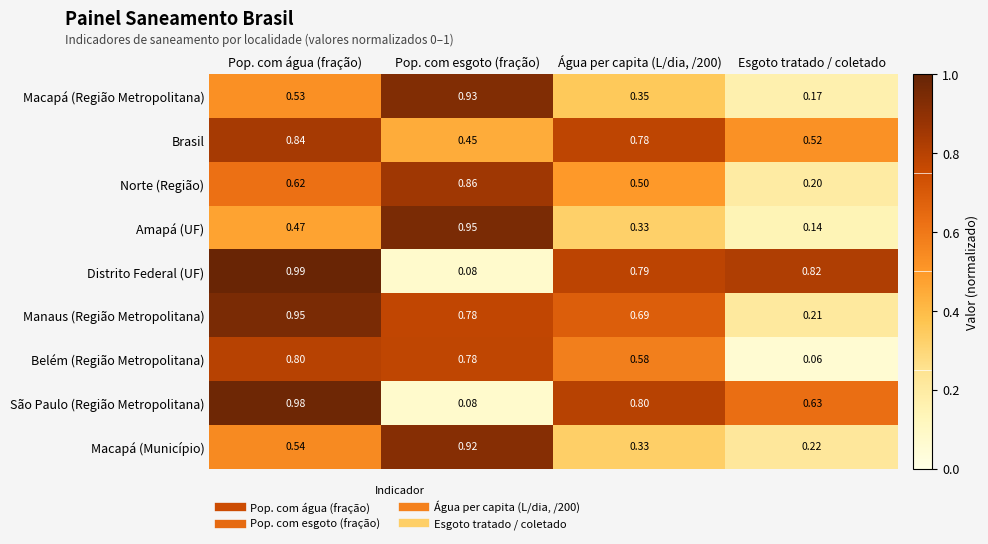

Which series has the largest range (max minus min)?

Distrito Federal (UF)